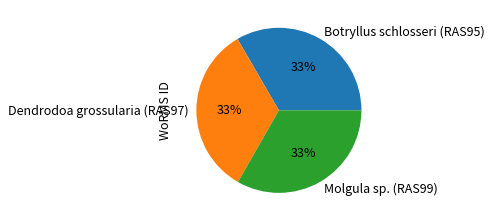

To the nearest percent, what percentage of the pie is Botryllus schlosseri (RAS95)?

33%